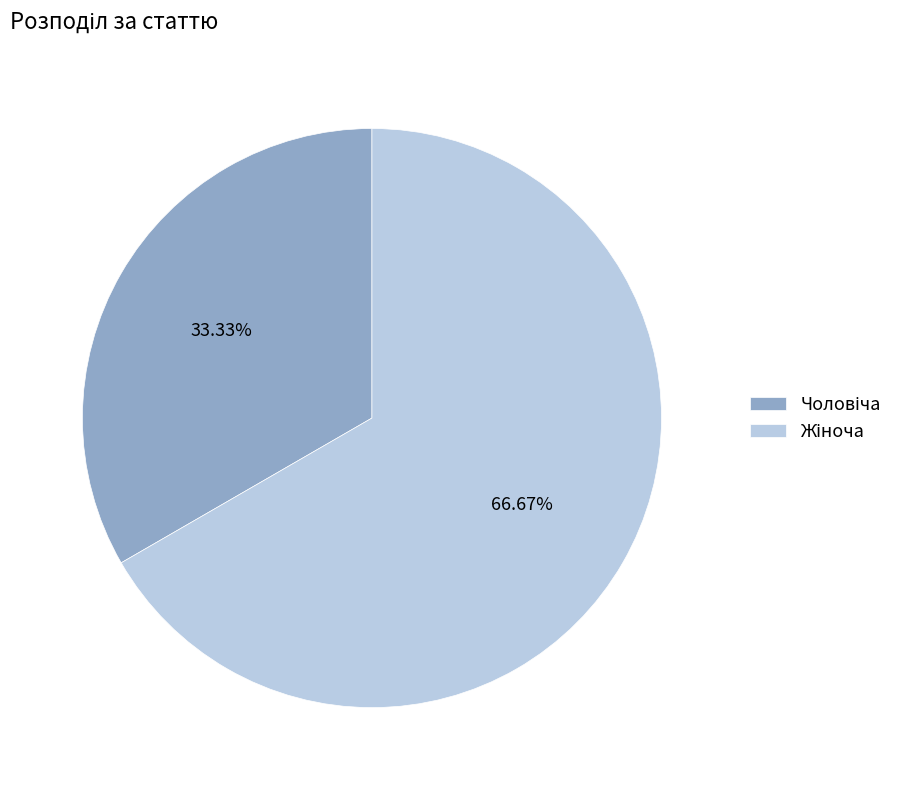

Does any single category account for the majority?

Yes